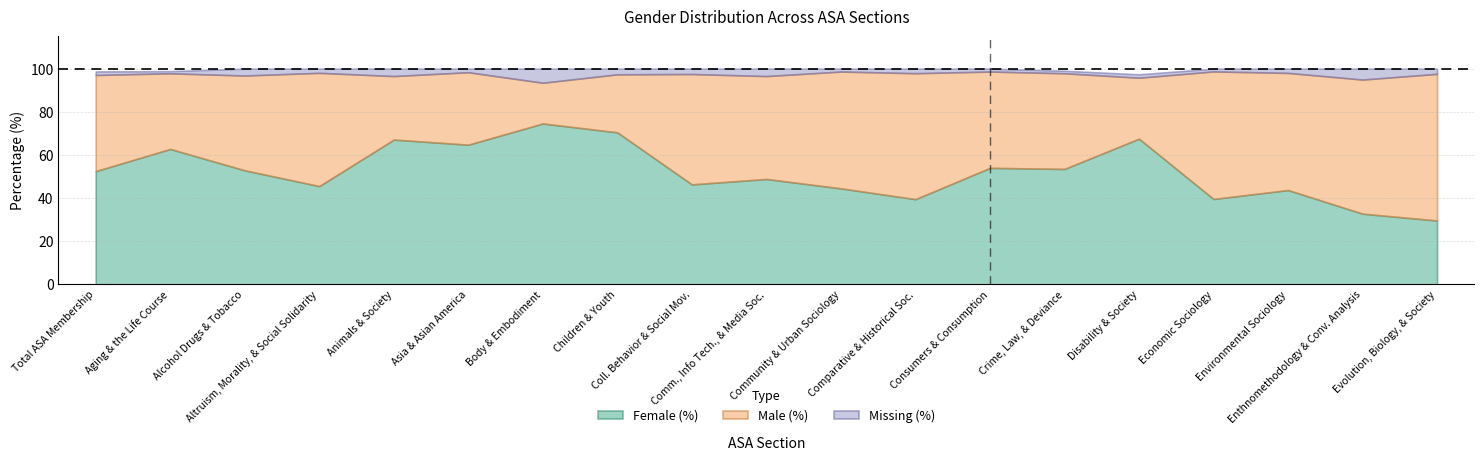

Reading left to right, list all the values displayed in this chart.

Female (%): 52.5	62.8	52.9	45.6	67.1	64.8	74.6	70.5	46.3	48.9	44.5	39.5	54.0	53.5	67.5	39.6	43.7	32.8	29.6
Male (%): 44.6	35.1	44.0	52.5	29.4	33.6	18.9	26.9	51.2	47.7	54.2	58.4	44.7	44.4	28.3	59.1	54.3	62.2	68.0
Missing (%): 1.6	1.0	3.2	1.9	3.4	1.6	6.5	2.6	2.5	3.4	1.3	2.1	1.3	1.1	1.6	1.3	2.0	5.0	2.4